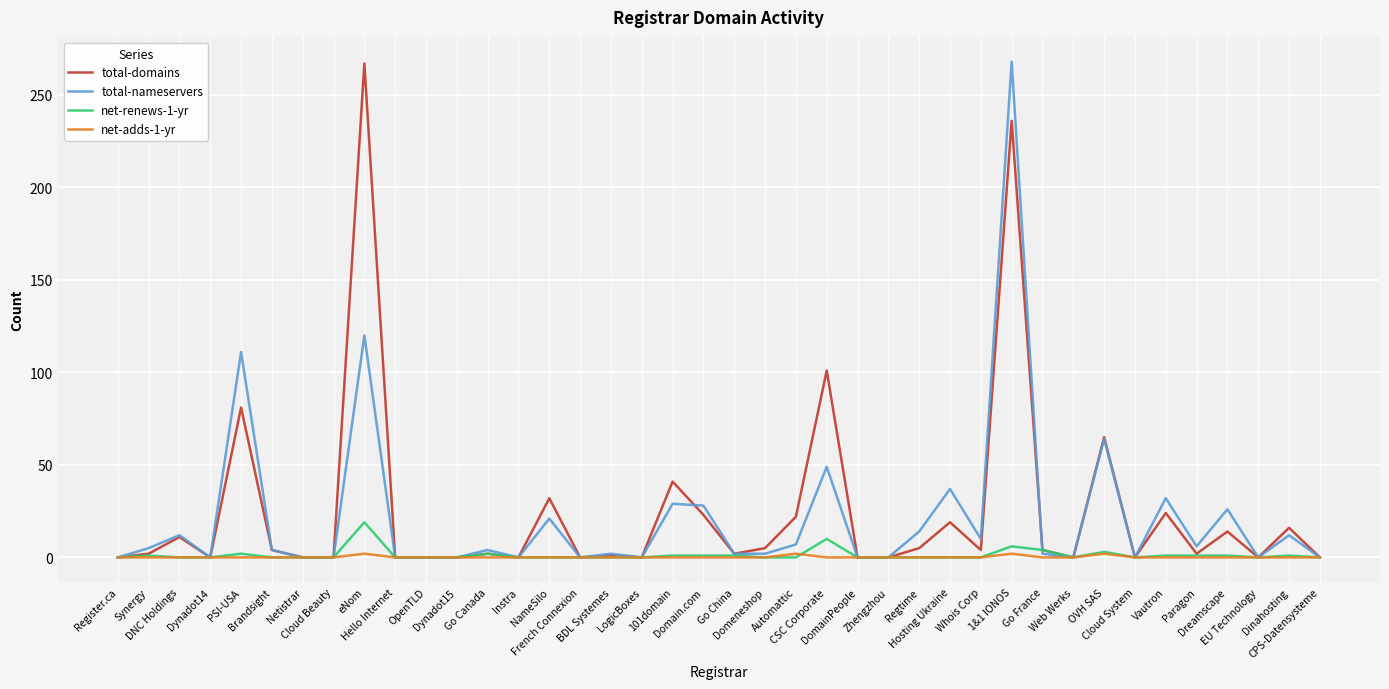

What is the greatest value displayed?

268